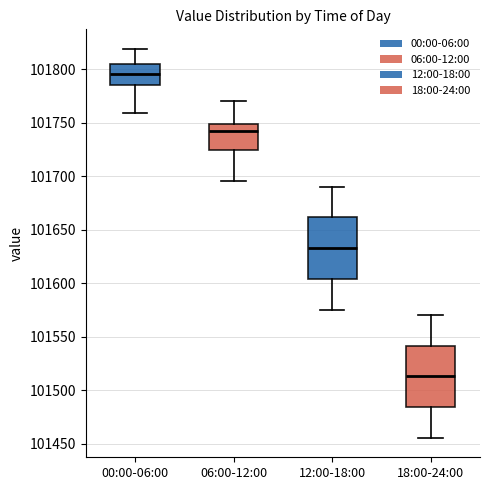

Reading left to right, read every box against the y-axis: the position of its median line, the range the box covers, and the ends of its whiskers. The values are not printed on the chart, so give them approximately, as read against the axis.

00:00-06:00: median 101795, box 101785 to 101805, whiskers 101760 to 101820
06:00-12:00: median 101740, box 101725 to 101750, whiskers 101695 to 101770
12:00-18:00: median 101635, box 101605 to 101660, whiskers 101575 to 101690
18:00-24:00: median 101515, box 101485 to 101540, whiskers 101455 to 101570